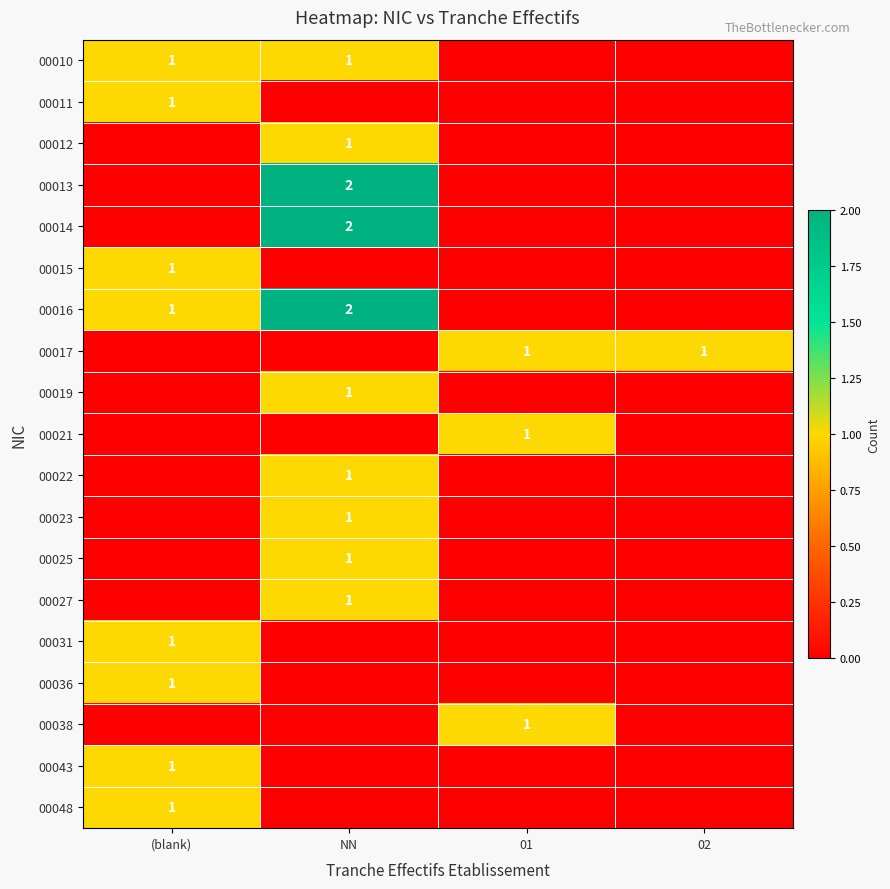

The 00021 series shows 2 at 01. True or false?

False